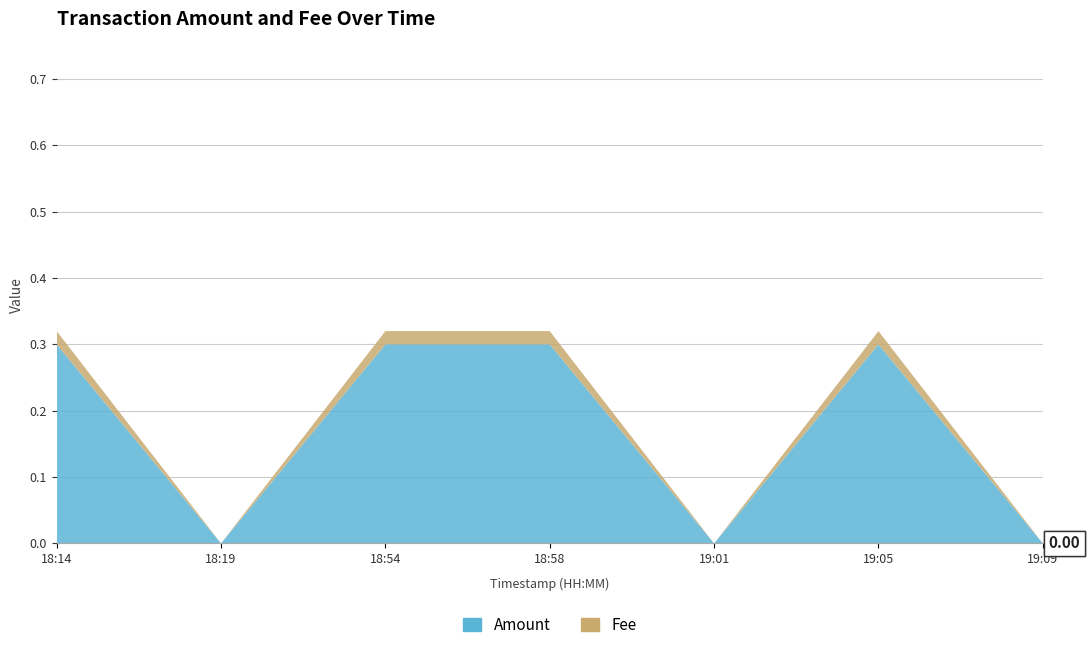

Reading left to right, what are all the values shown in this chart?

Amount: 0.3	0.0	0.3	0.3	0.0	0.3	0.0
Fee: 0.0	0.0	0.0	0.0	0.0	0.0	0.0